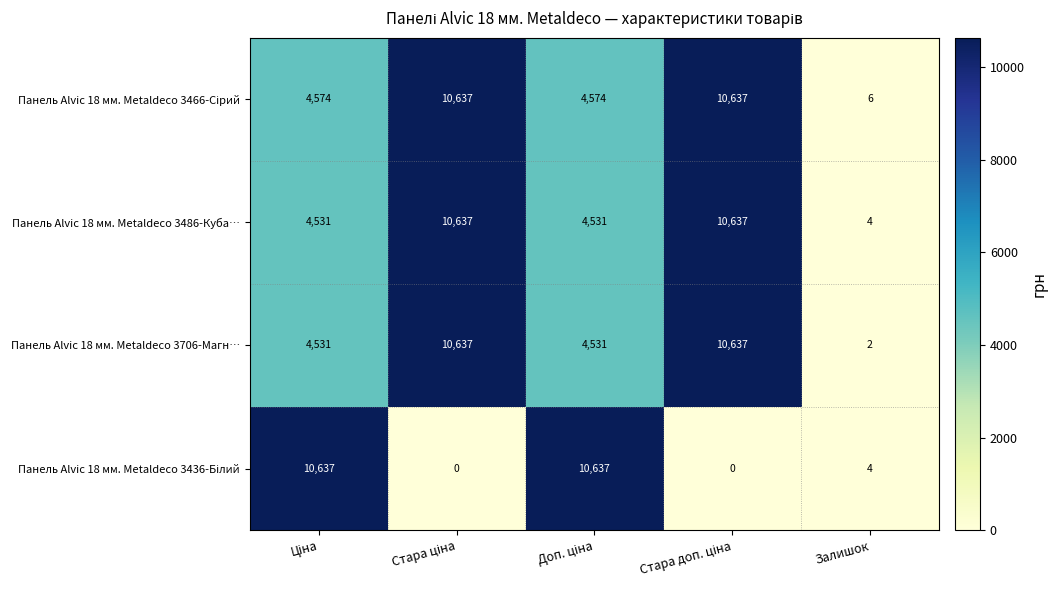

What is the highest value of the Панель Alvic 18 мм. Metaldeco 3486-Куба… series?

10637